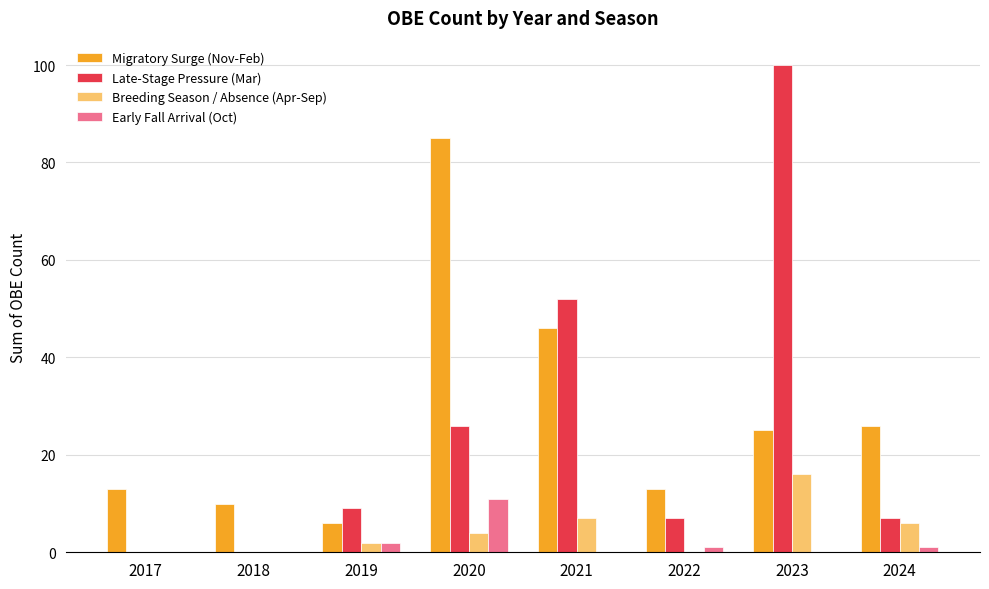

What is the maximum value for Late-Stage Pressure (Mar)?

100